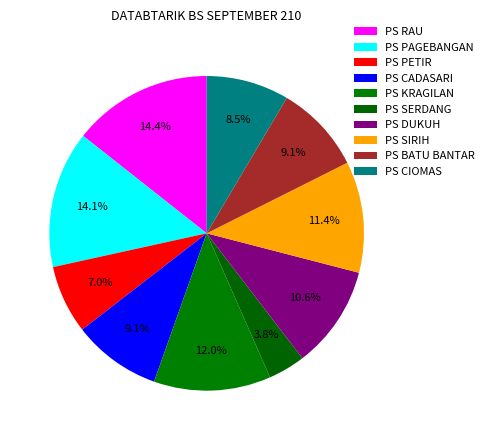

How many slices are in this pie chart?

10